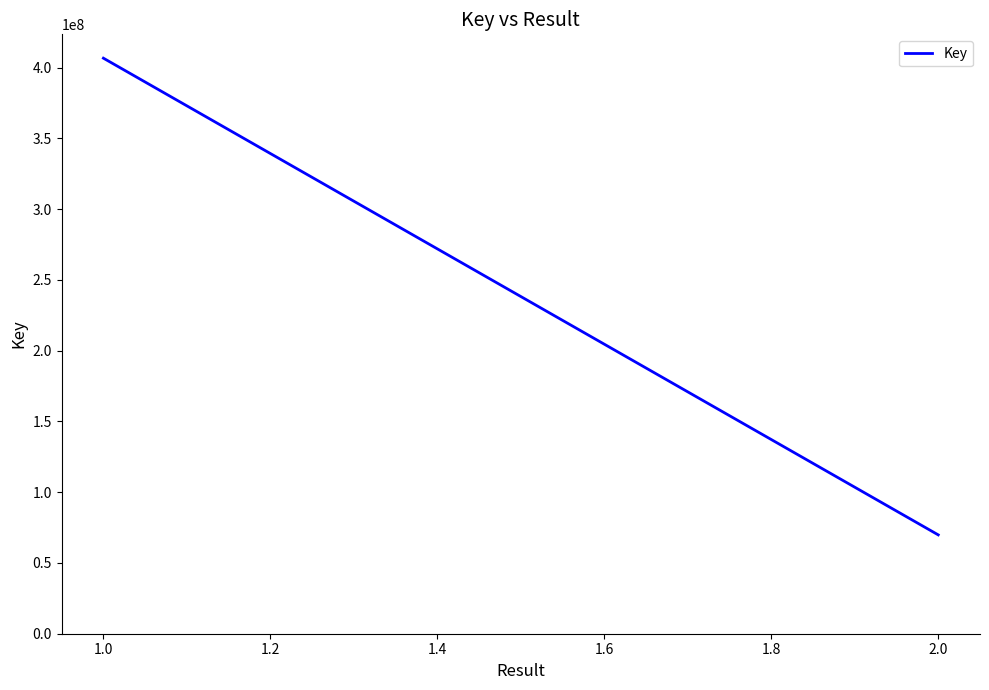

What is the difference between the second highest and minimum values?

336818221